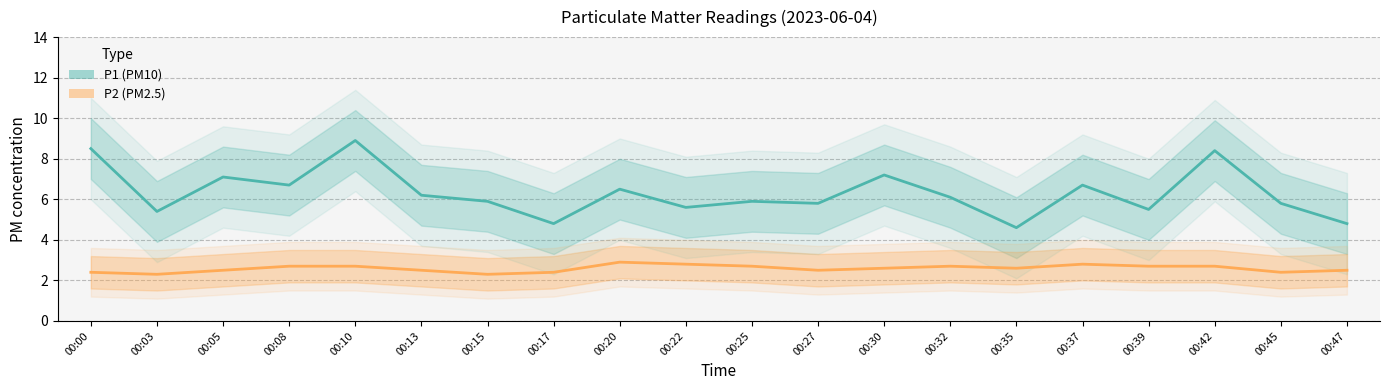

Reading left to right, list all the values displayed in this chart.

P1: 00:00=8.5	00:03=5.4	00:05=7.1	00:08=6.7	00:10=8.9	00:13=6.2	00:15=5.9	00:17=4.8	00:20=6.5	00:22=5.6	00:25=5.9	00:27=5.8	00:30=7.2	00:32=6.1	00:35=4.6	00:37=6.7	00:39=5.5	00:42=8.4	00:45=5.8	00:47=4.8
P2: 00:00=2.4	00:03=2.3	00:05=2.5	00:08=2.7	00:10=2.7	00:13=2.5	00:15=2.3	00:17=2.4	00:20=2.9	00:22=2.8	00:25=2.7	00:27=2.5	00:30=2.6	00:32=2.7	00:35=2.6	00:37=2.8	00:39=2.7	00:42=2.7	00:45=2.4	00:47=2.5